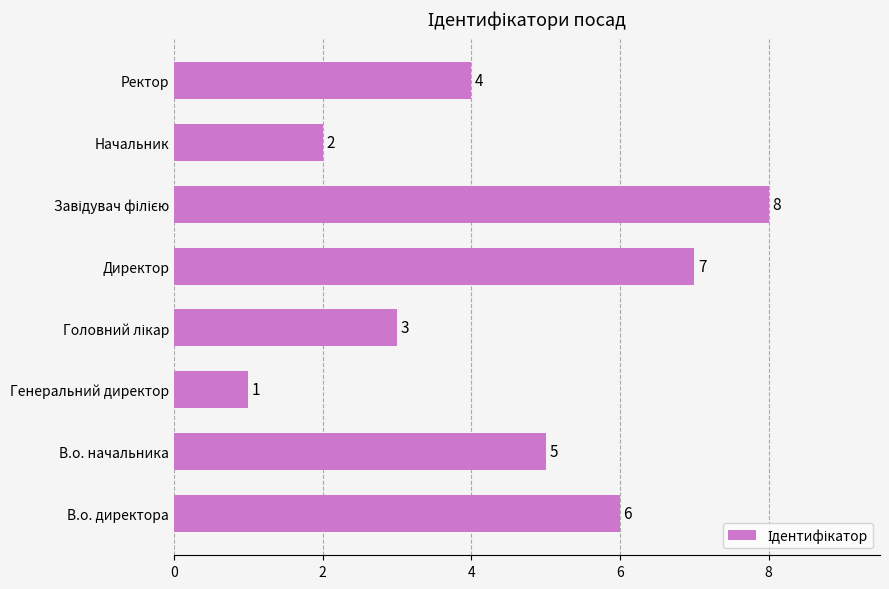

What is the change in value from Генеральний директор to Директор?

+6